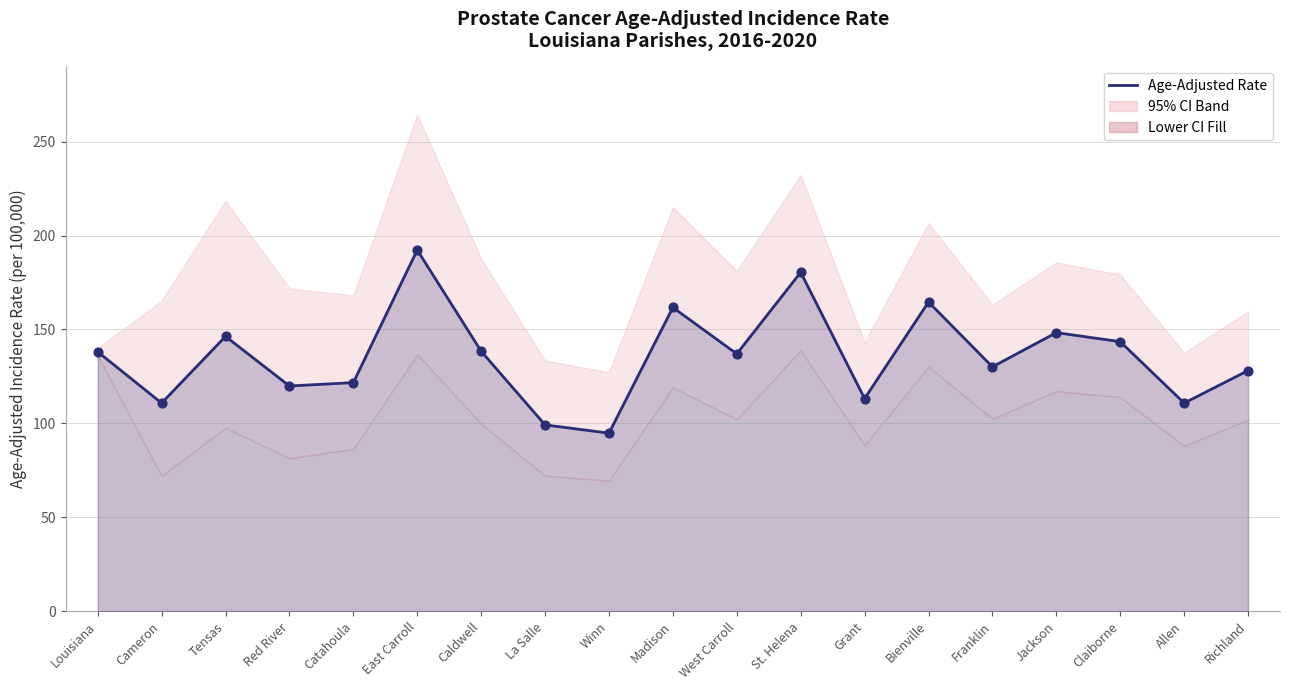

What is the change in value from Caldwell to St. Helena?

+42.0